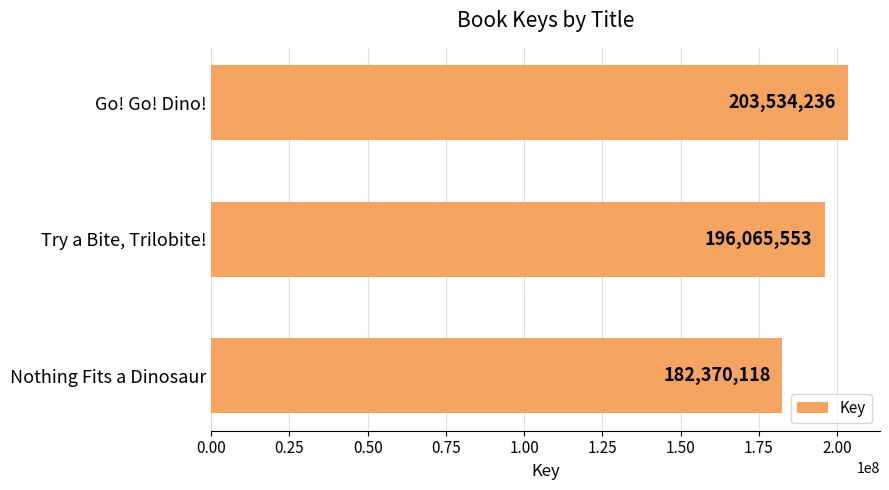

Are the bars horizontal?

Yes